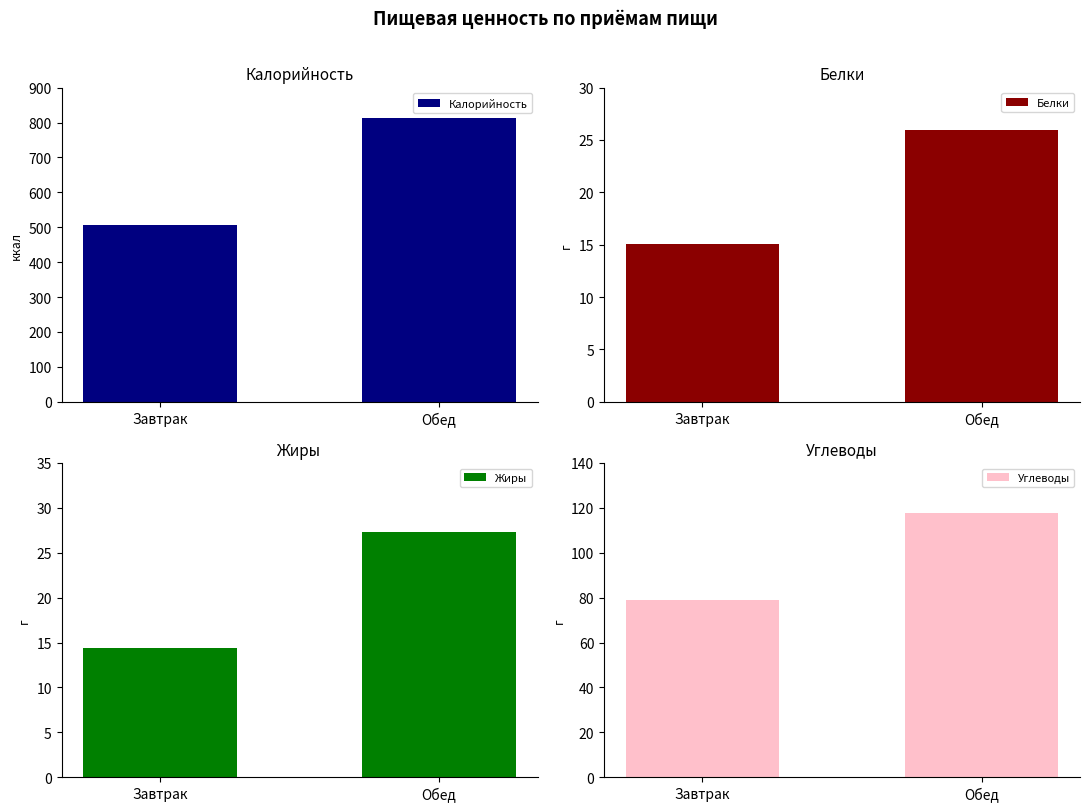

At which label does Жиры first exceed 27?

Обед